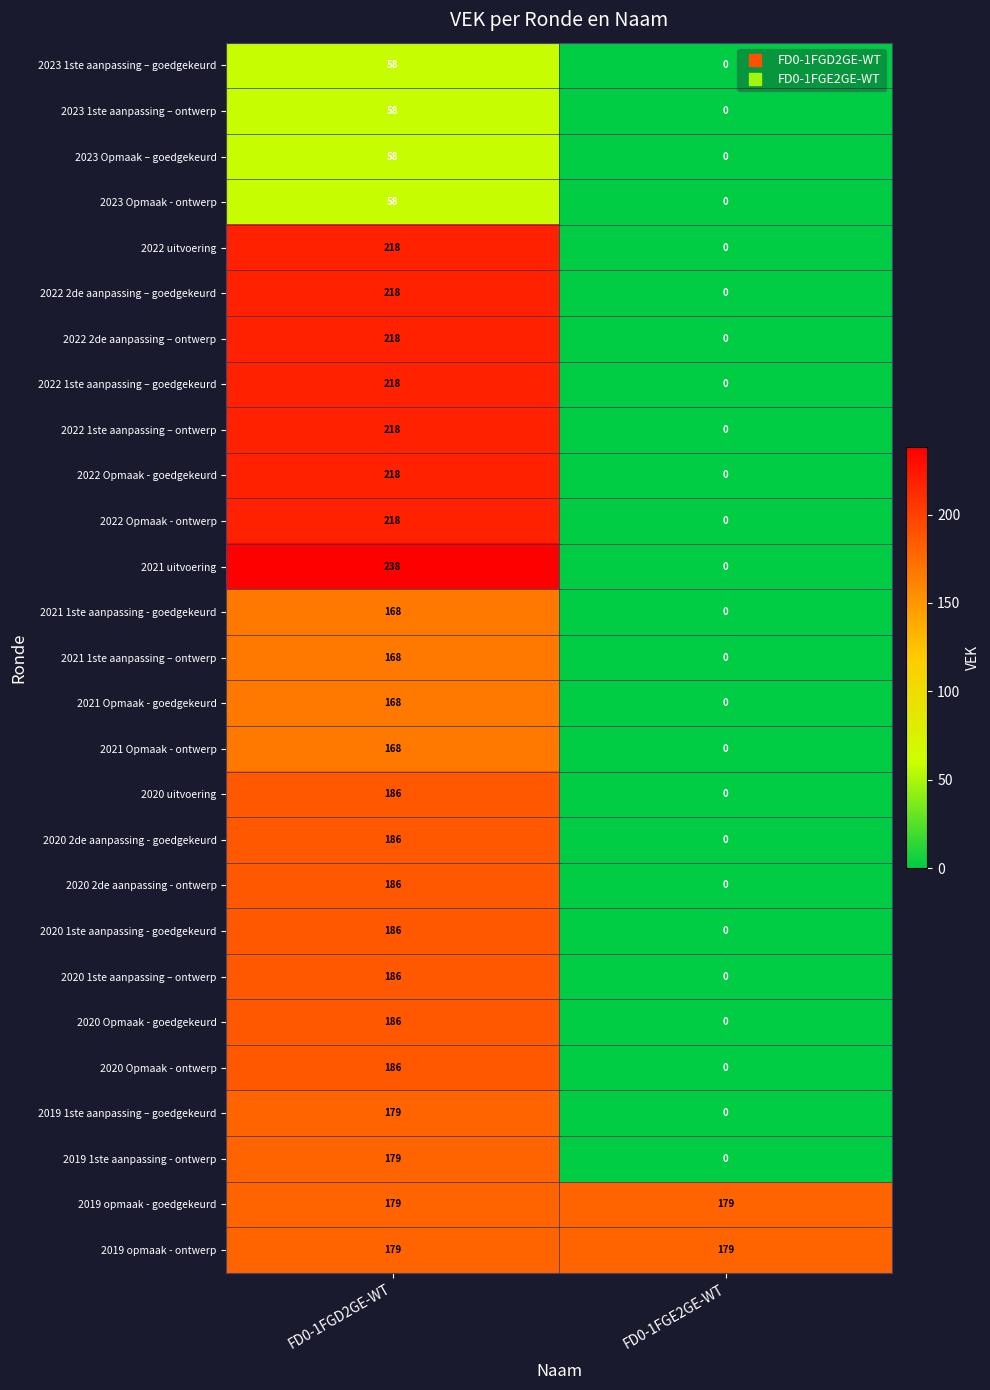

What is the average value of the 2022 1ste aanpassing – ontwerp series?

109